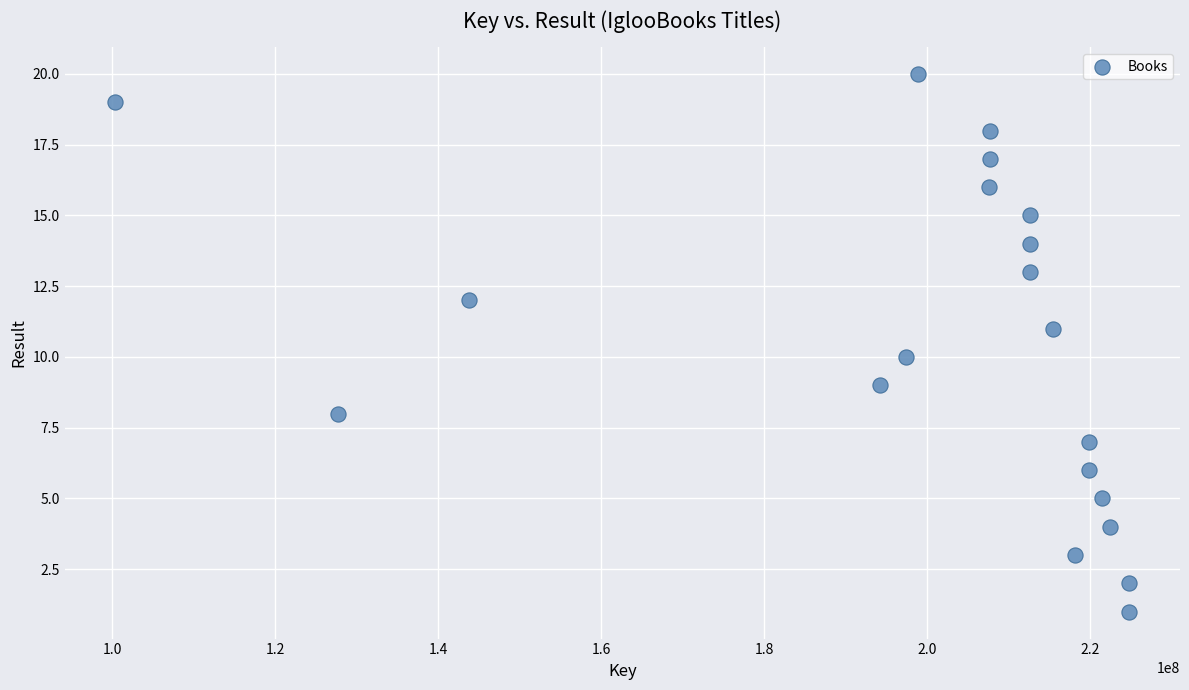

What is the range of X values (max minus min)?

124416600